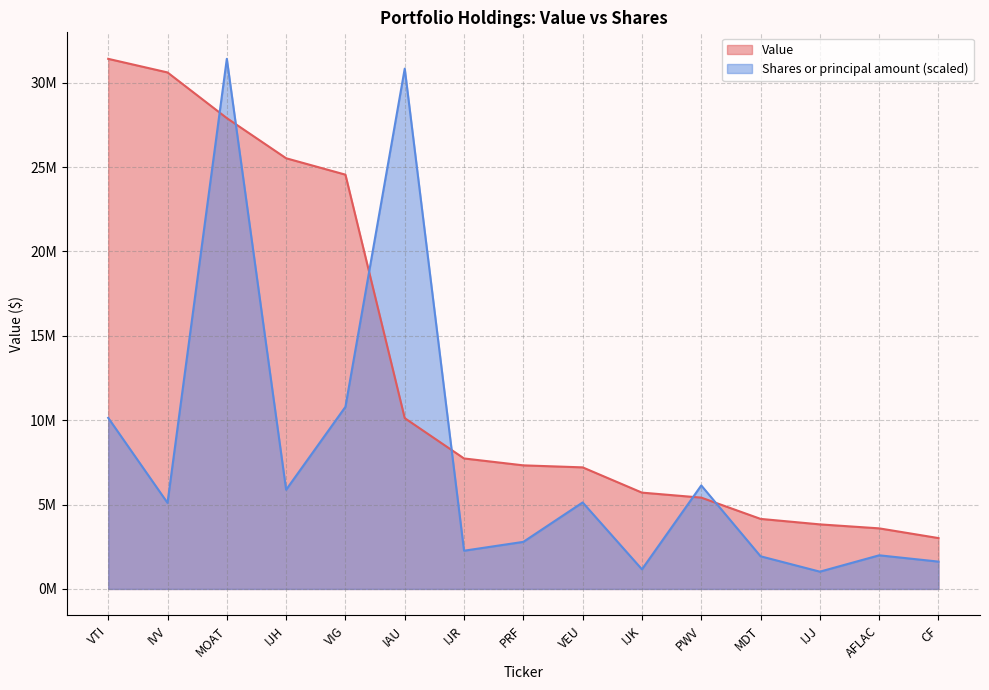

True or false: Value and Shares or principal amount intersect in this chart.

True